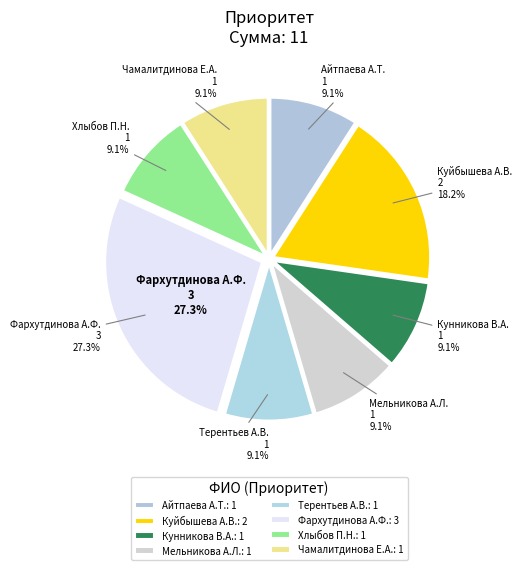

Count the number of slices in the pie.

8